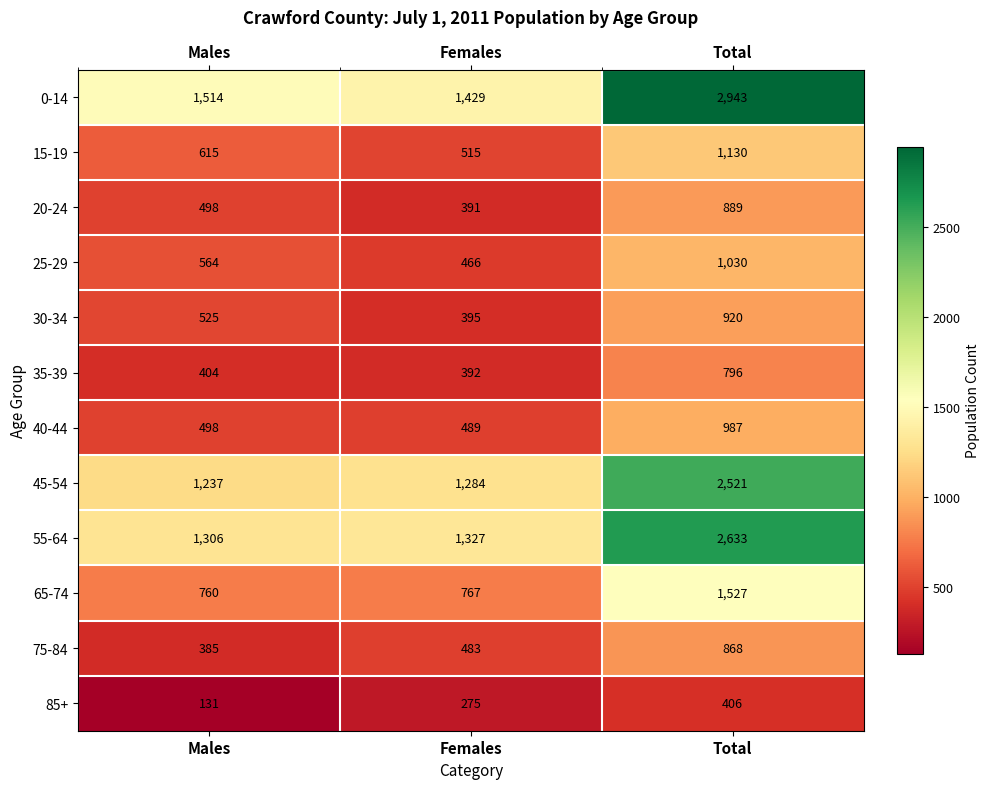

Which series changed the most between Females and Total?

0-14